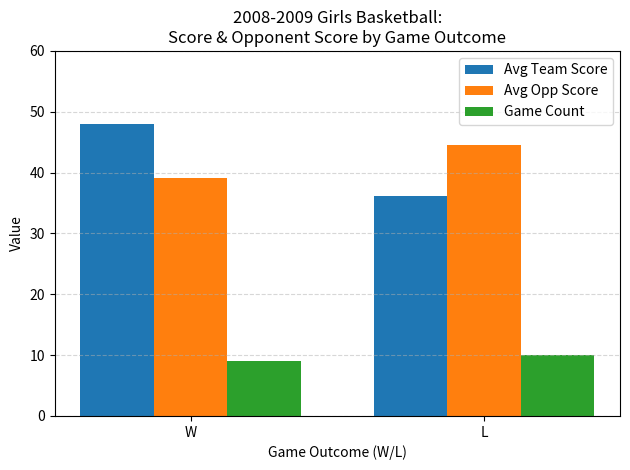

Where does the Avg Opp Score series first go above 44?

L